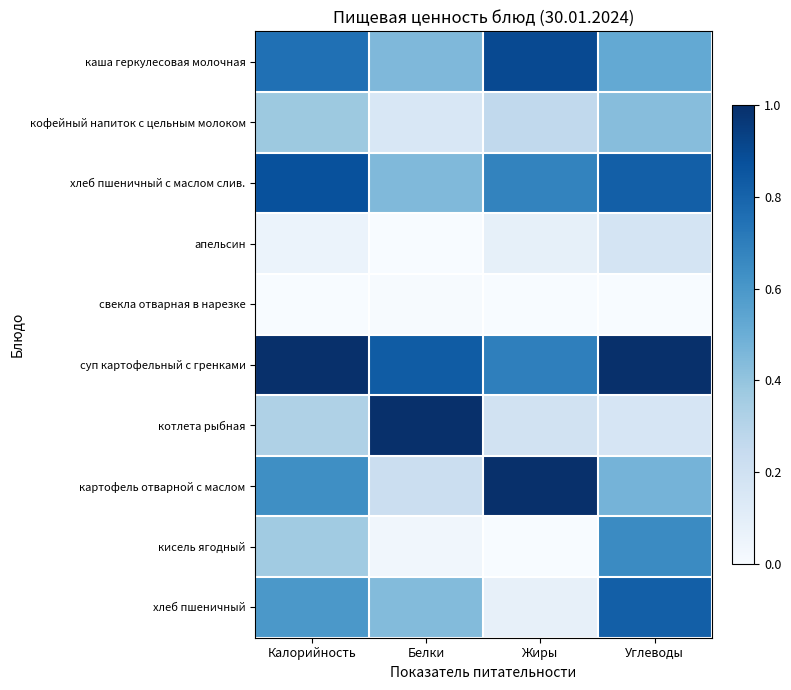

Rank the series by their maximum value, from lowest to highest.

свекла отварная в нарезке, апельсин, кофейный напиток с цельным молоком, кисель ягодный, хлеб пшеничный, хлеб пшеничный с маслом слив., каша геркулесовая молочная, суп картофельный с гренками, котлета рыбная, картофель отварной с маслом